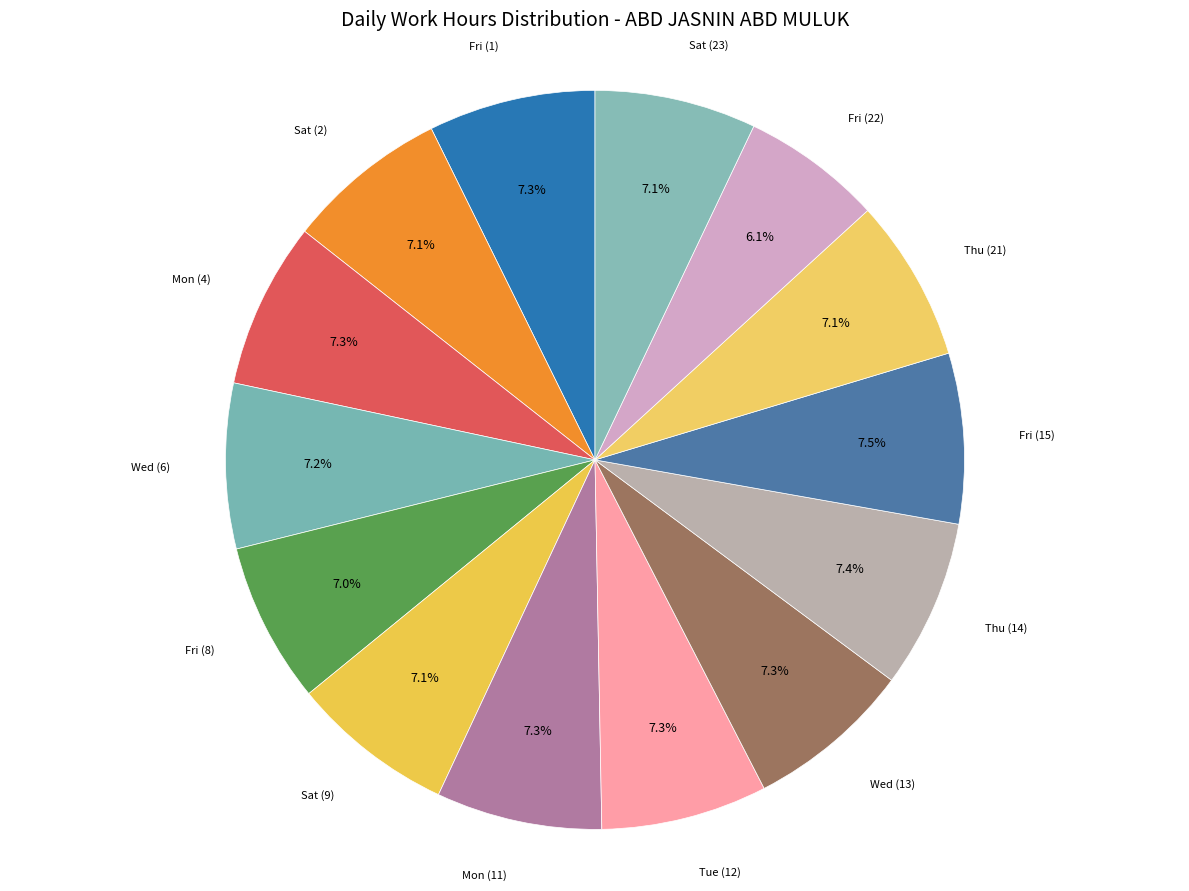

True or false: Fri (15) accounts for 1% of the total.

False